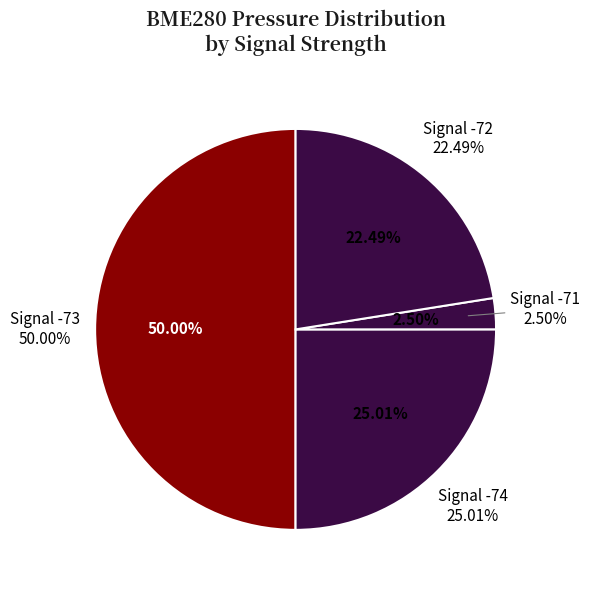

Does 15 account for over 50% of the chart?

No